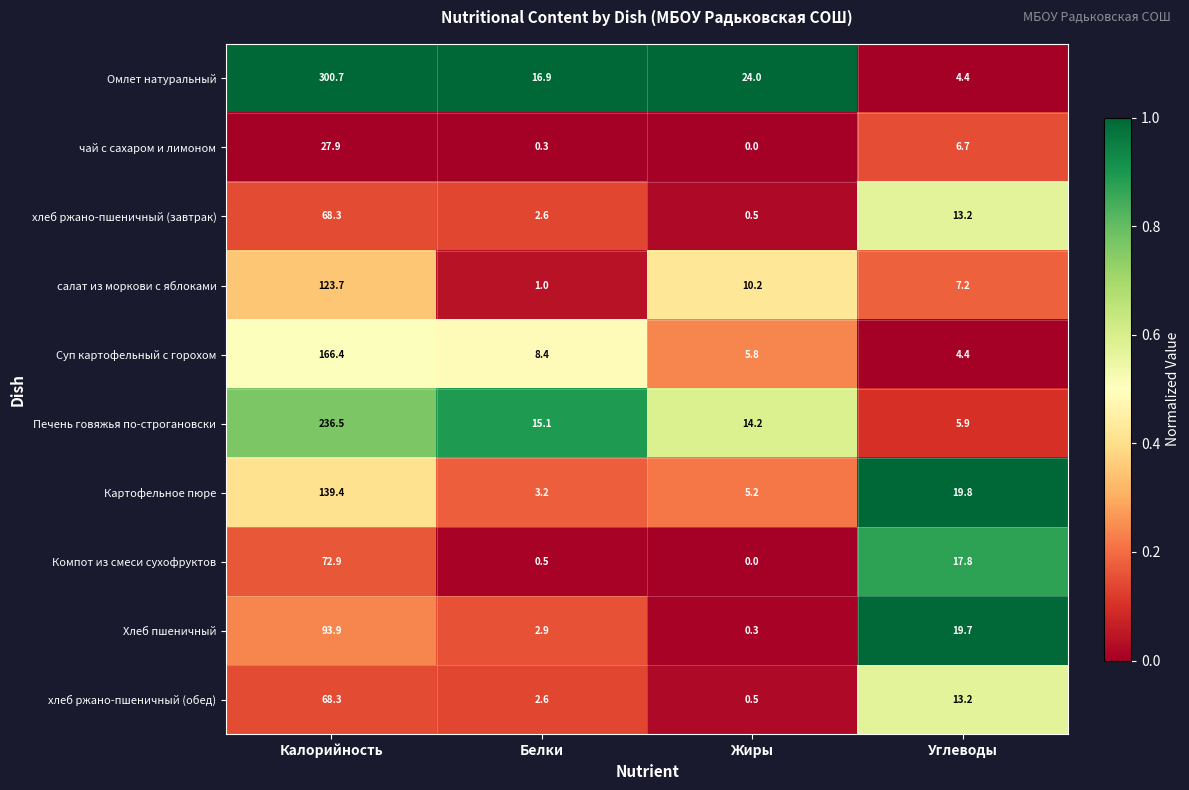

What is the total value across all series at Калорийность?

1298.0